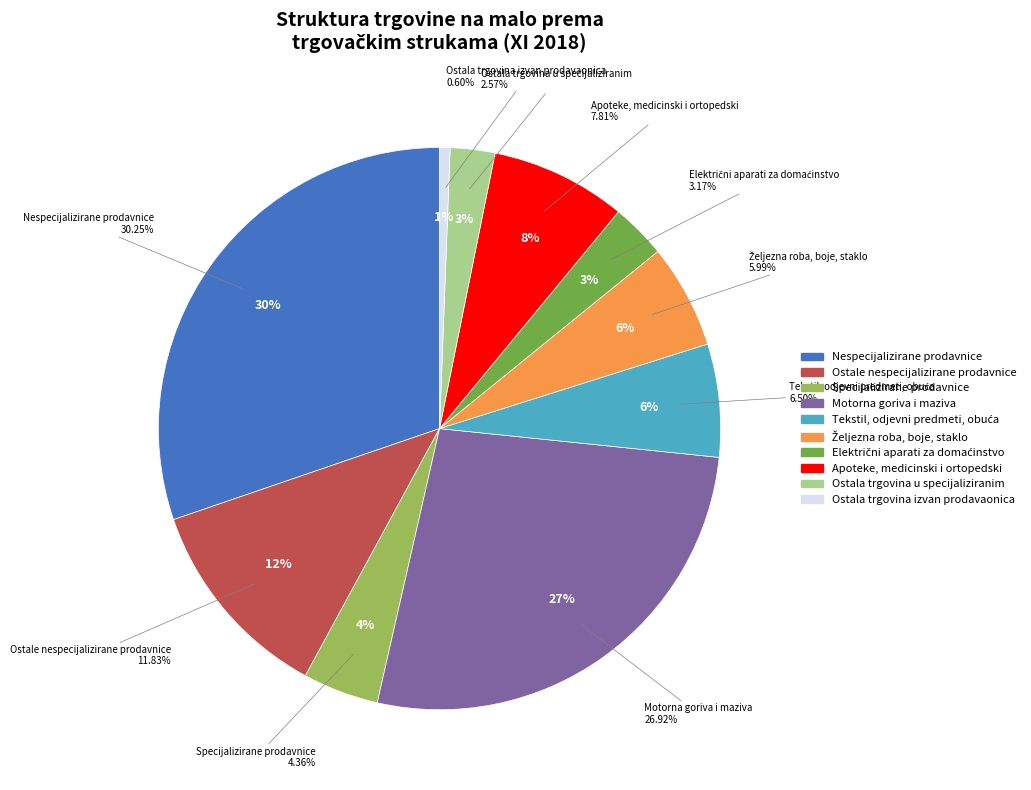

What is the change in value from Ostale nespecijalizirane prodavnice to Željezna roba, boje, staklo?

-5.8